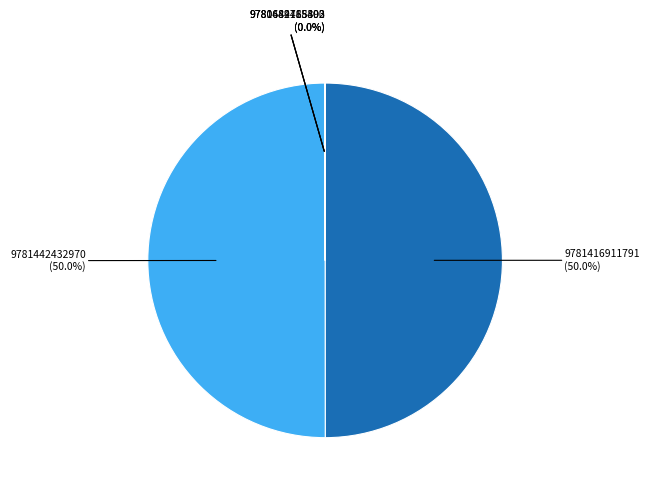

Does any single category account for the majority?

No